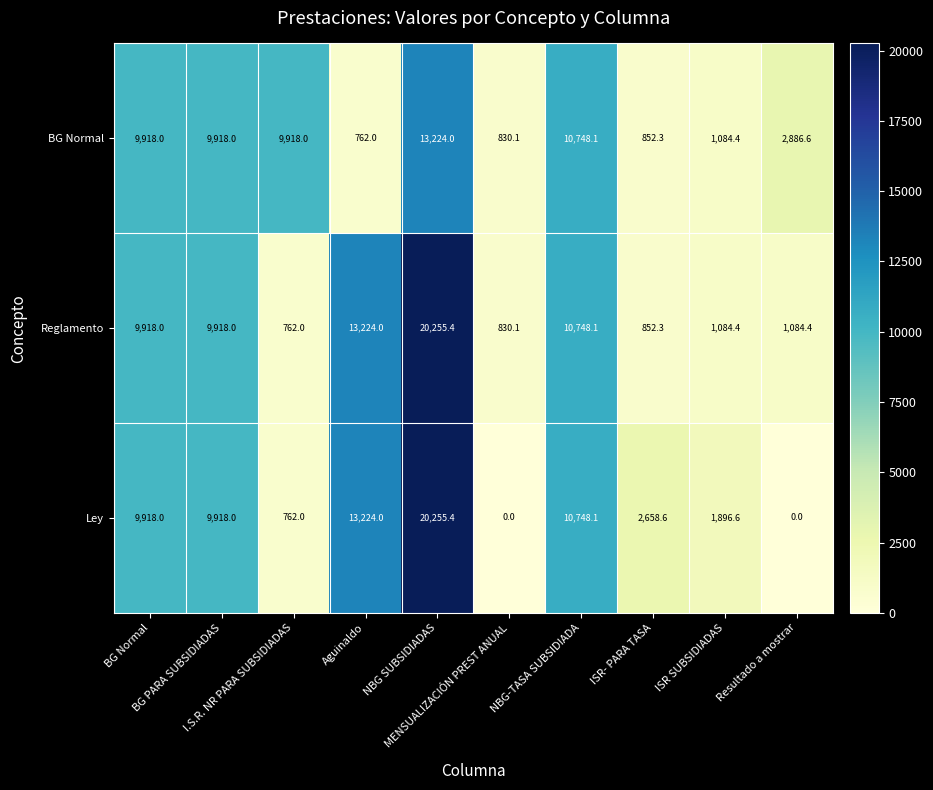

Which series has the widest spread of values?

Ley